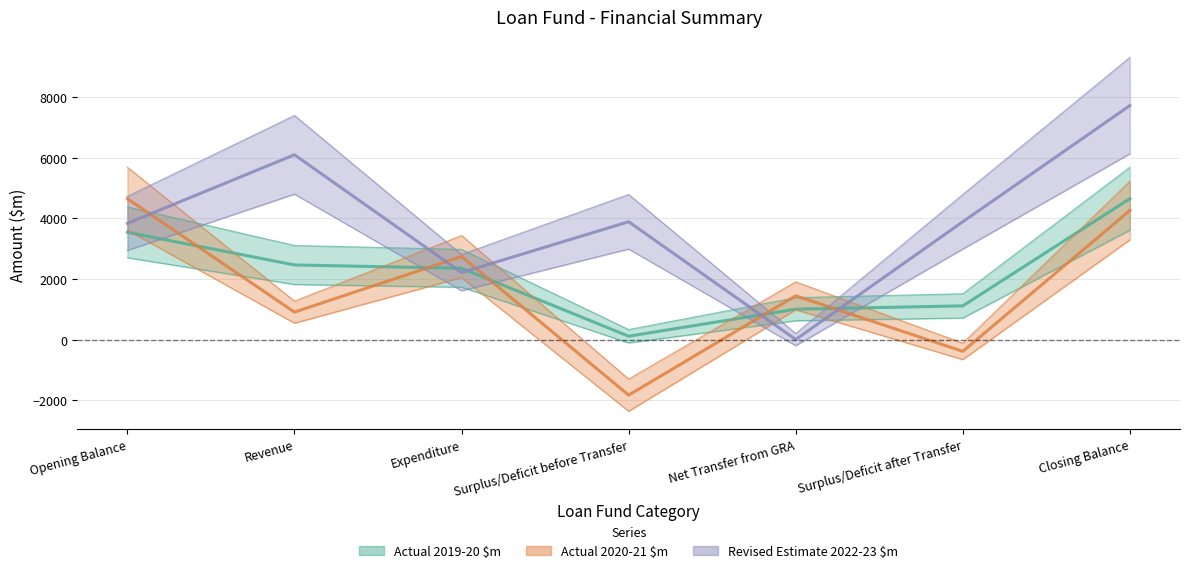

True or false: Actual 2020-21 $m has a value of 1340.0 at Expenditure.

False